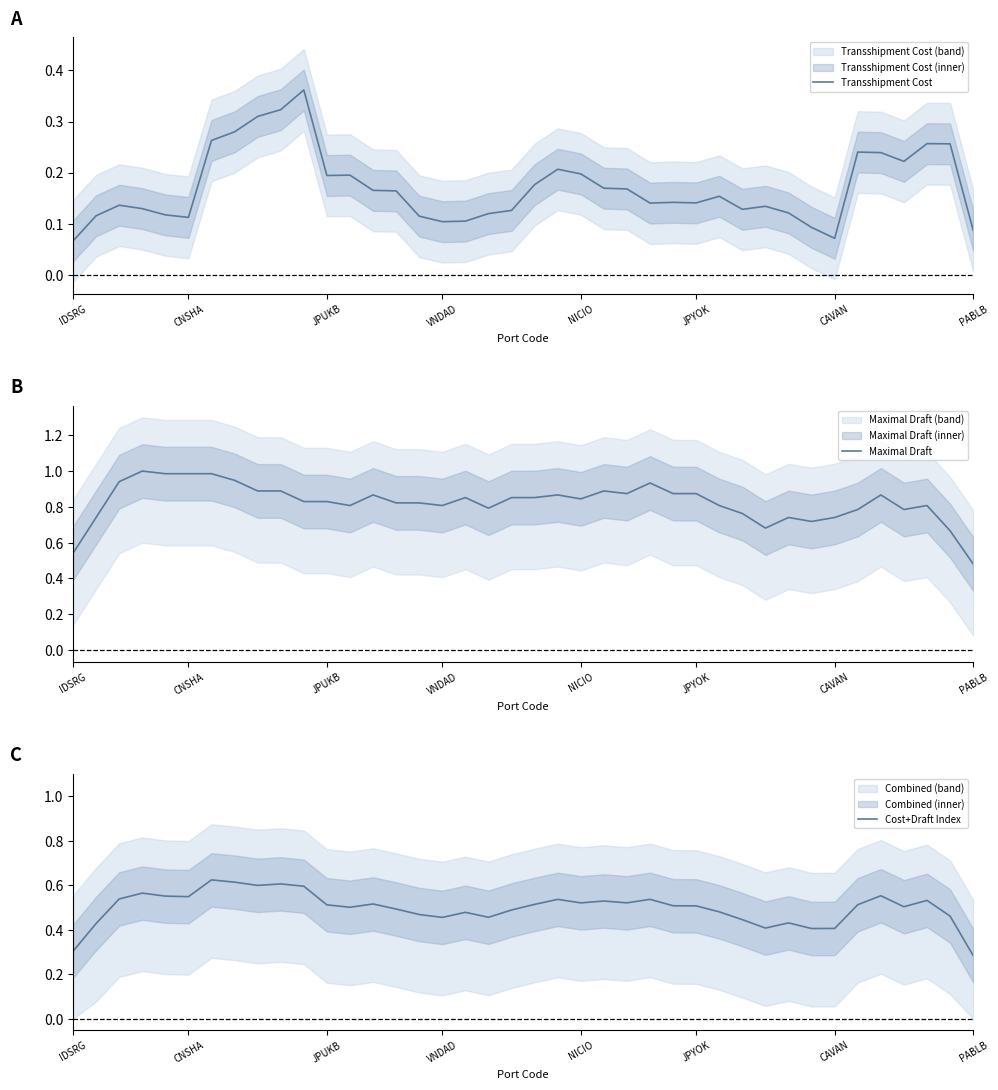

List the series in order of their overall mean, highest first.

Maximal Draft, Cost+Draft Index, Transshipment Cost